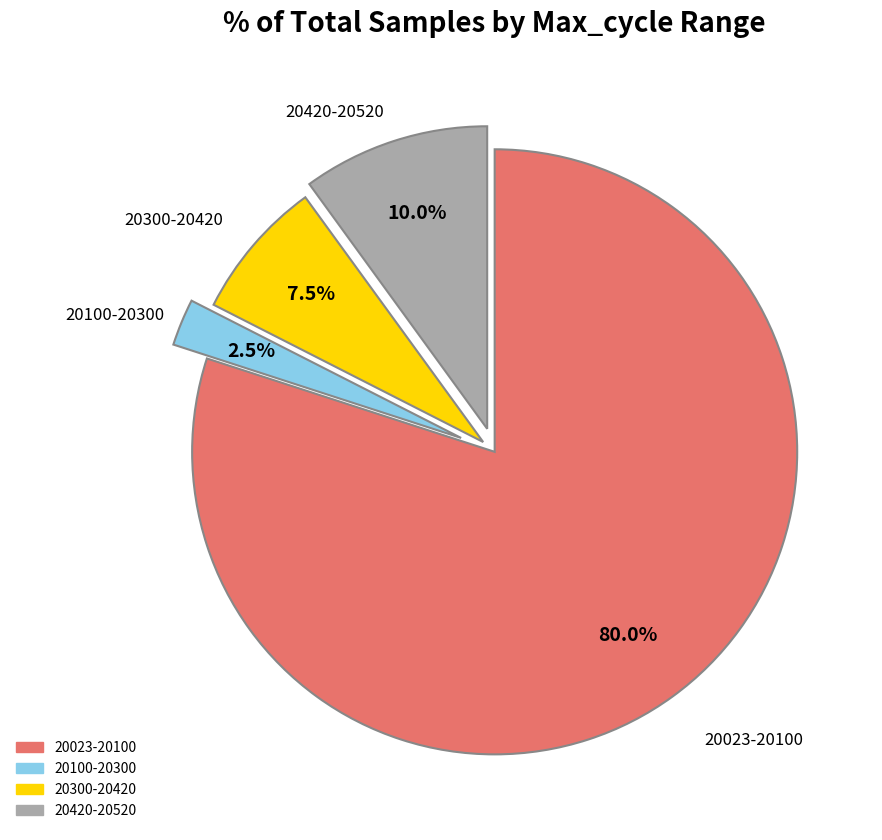

How many slices are in this pie chart?

4